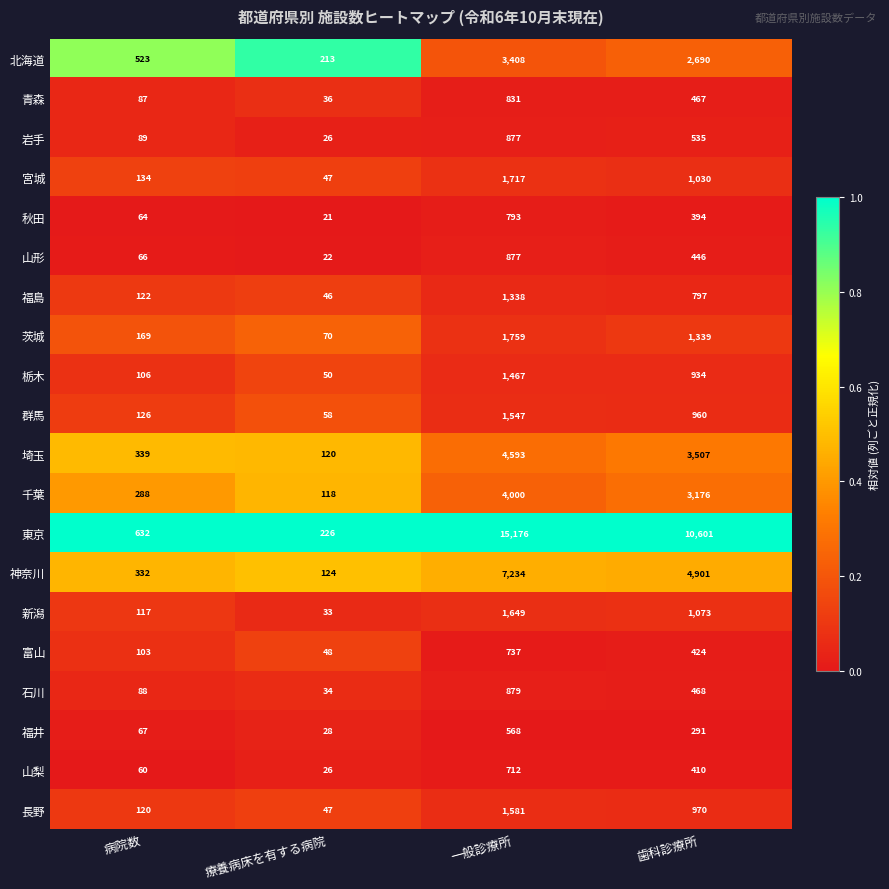

Which series has the largest range (max minus min)?

東京